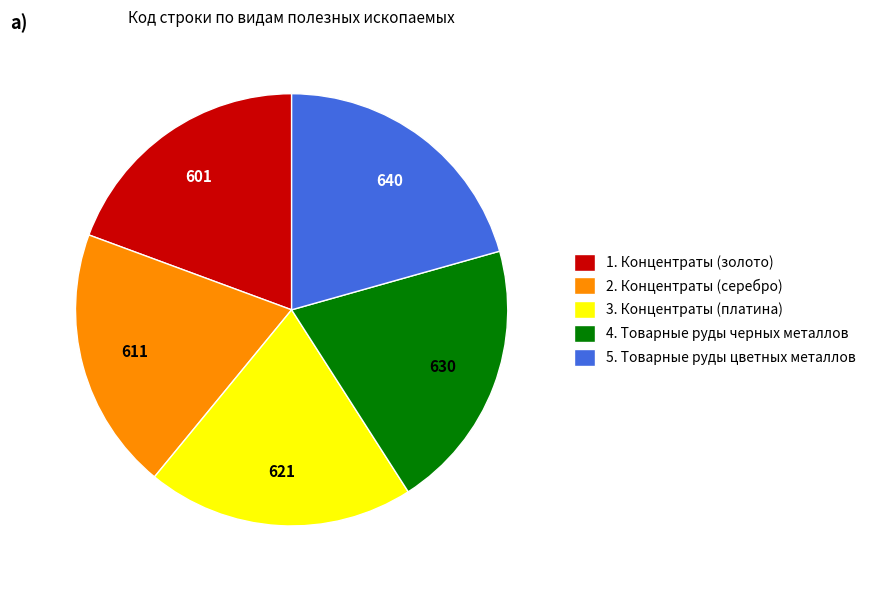

Does any single category account for the majority?

No